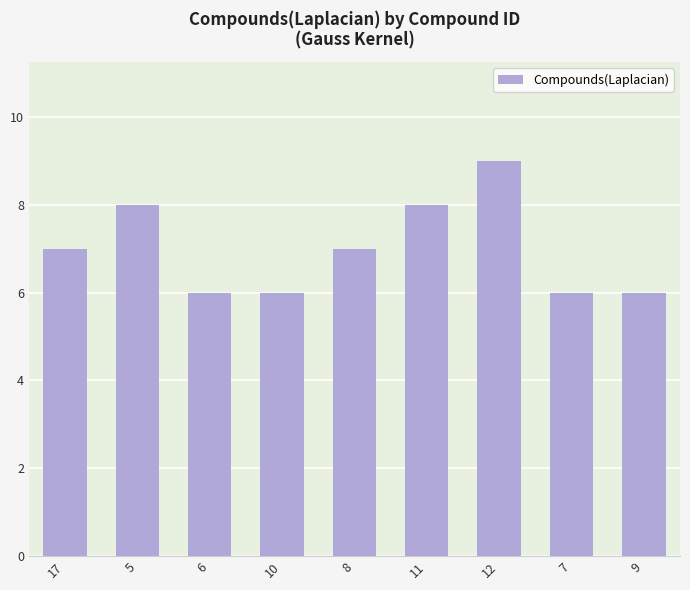

What is the smallest value displayed?

6